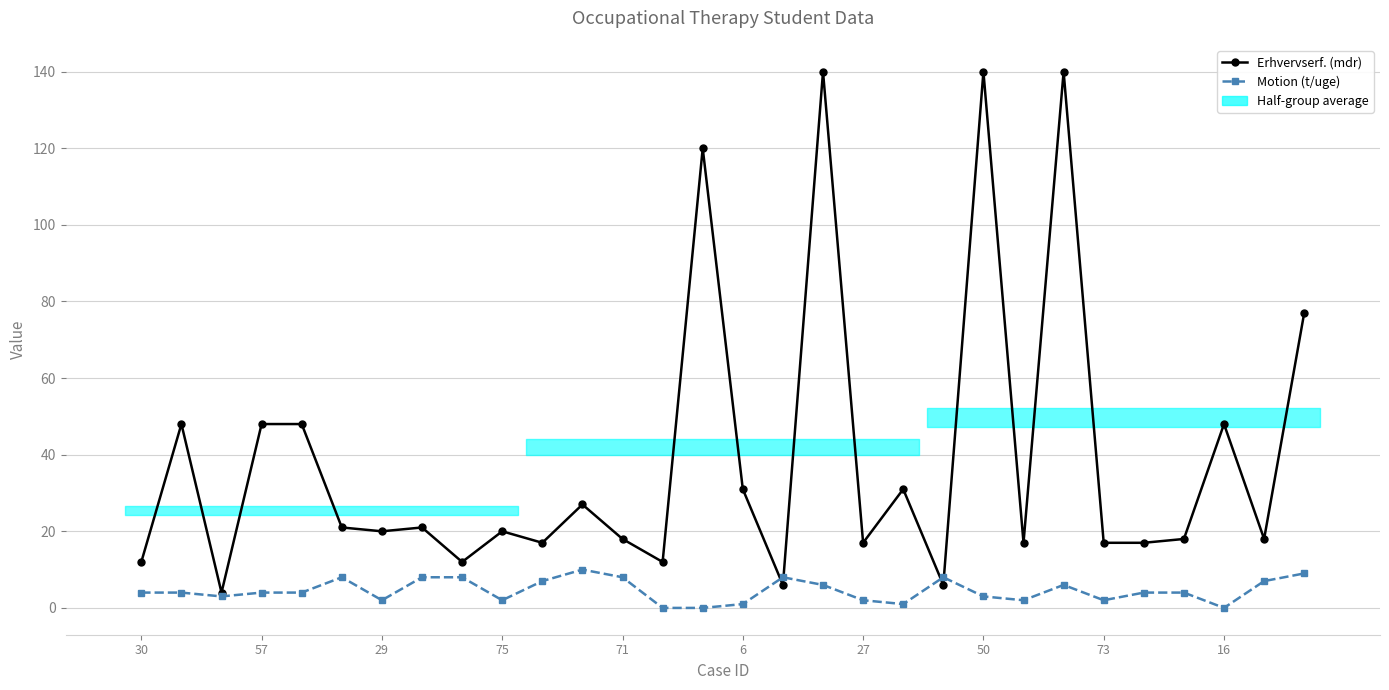

What is the average value of the Erhvervserf. (mdr) series?

39